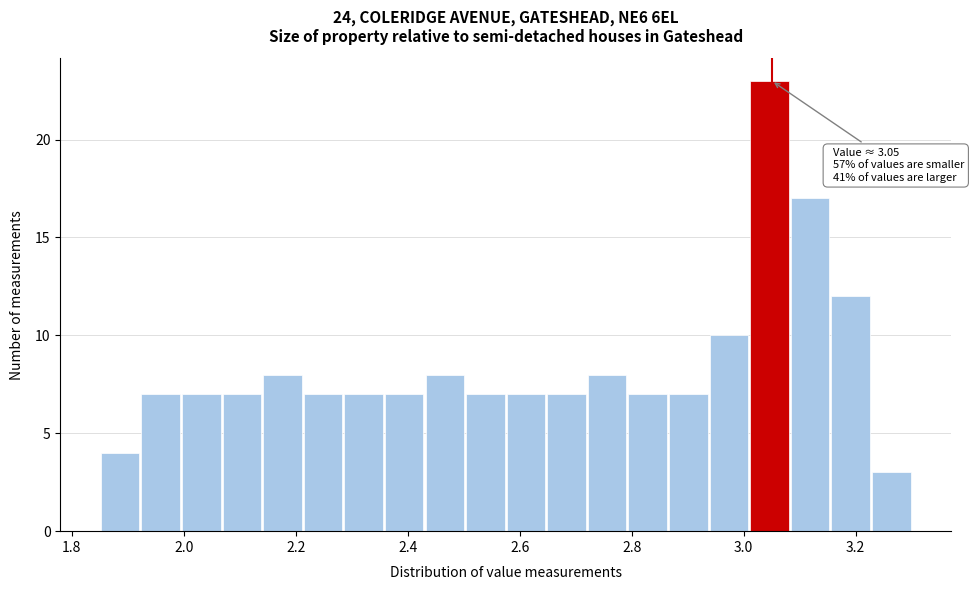

Read against the x-axis, roughly where is the centre of the tallest bar?

3.04